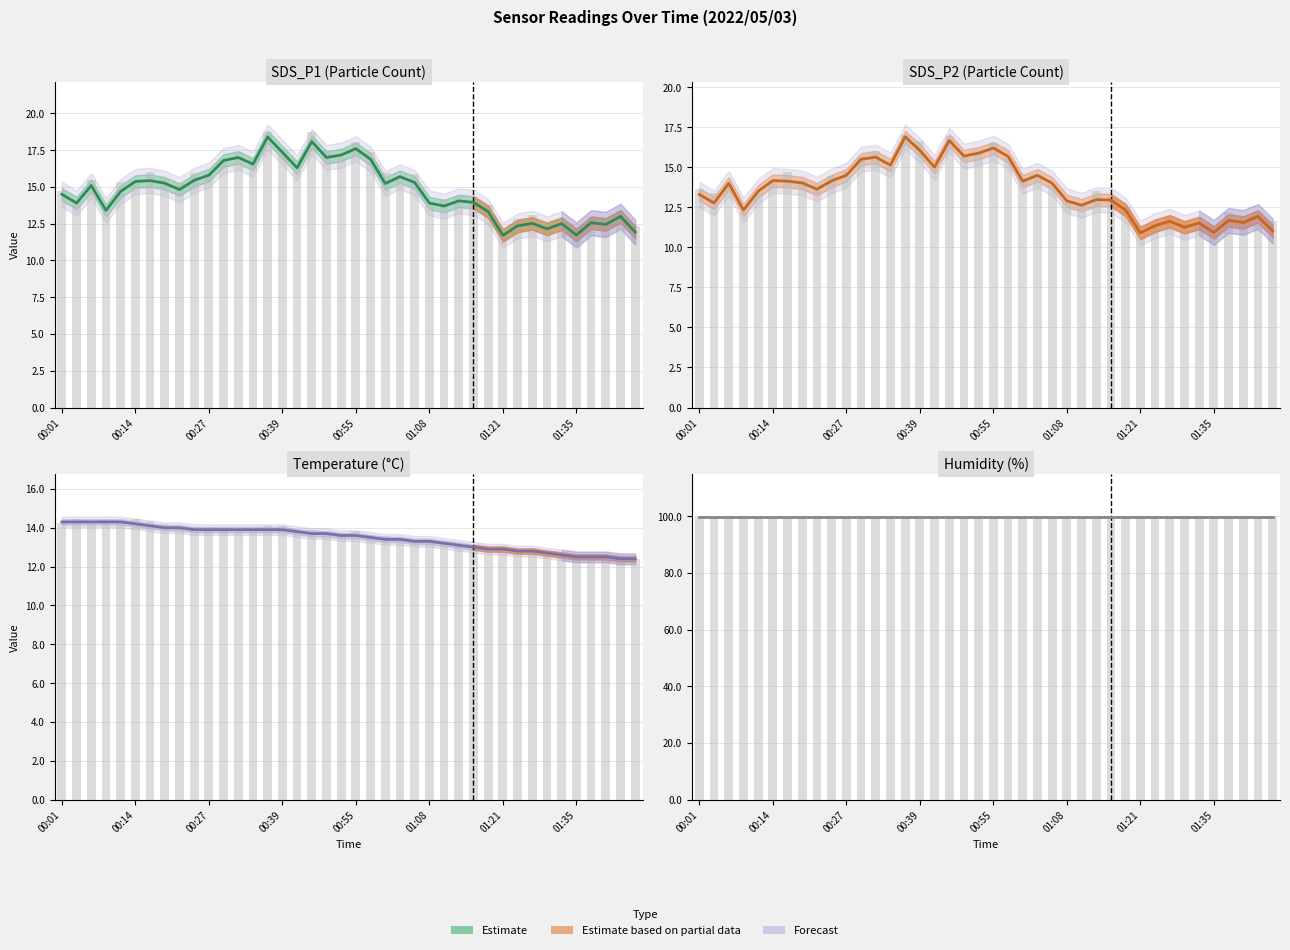

Read the Temp value at 00:04.

14.3